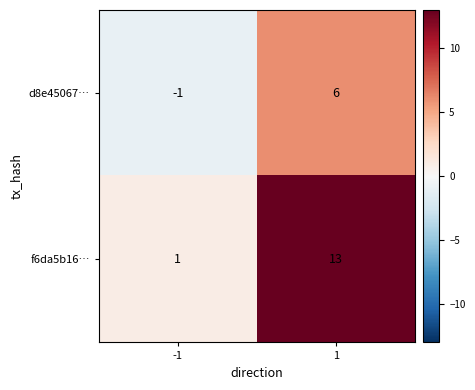

Which label corresponds to the smallest value in the chart?

-1